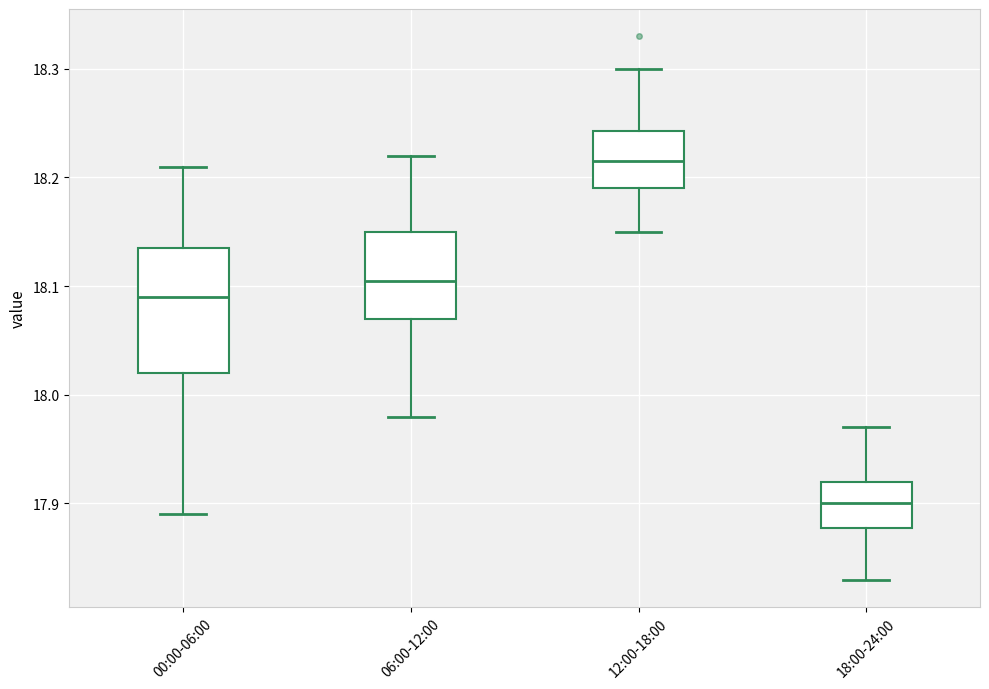

Reading left to right, transcribe this box plot: for each box, give where its median line is, the range the box spans, and where its two whiskers end, as read against the y-axis. The values are not printed on the chart, so give them approximately, as read against the axis.

00:00-06:00: median 18.09, box 18.02 to 18.14, whiskers 17.89 to 18.21
06:00-12:00: median 18.11, box 18.07 to 18.15, whiskers 17.98 to 18.22
12:00-18:00: median 18.22, box 18.19 to 18.24, whiskers 18.15 to 18.30
18:00-24:00: median 17.90, box 17.88 to 17.92, whiskers 17.83 to 17.97